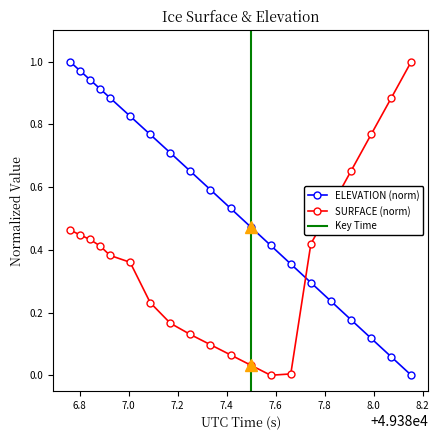

After their last crossing, which series has the higher values: SURFACE (norm) or ELEVATION (norm)?

SURFACE (norm)